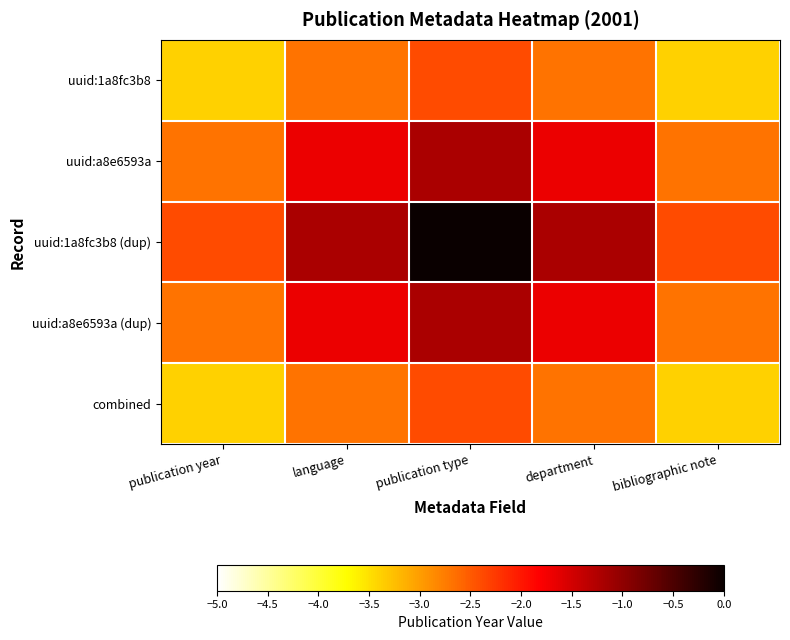

Rank the series at department from lowest to highest value.

uuid:1a8fc3b8, combined, uuid:a8e6593a, uuid:a8e6593a (dup), uuid:1a8fc3b8 (dup)